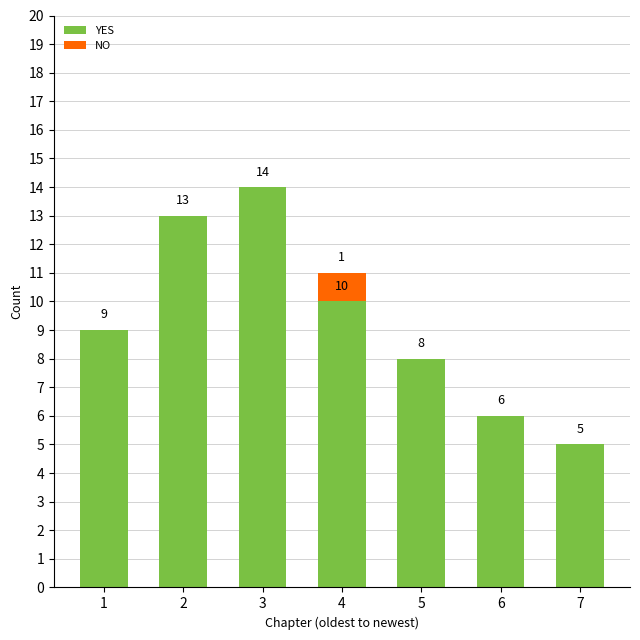

At which category is the sum across all series the highest?

3